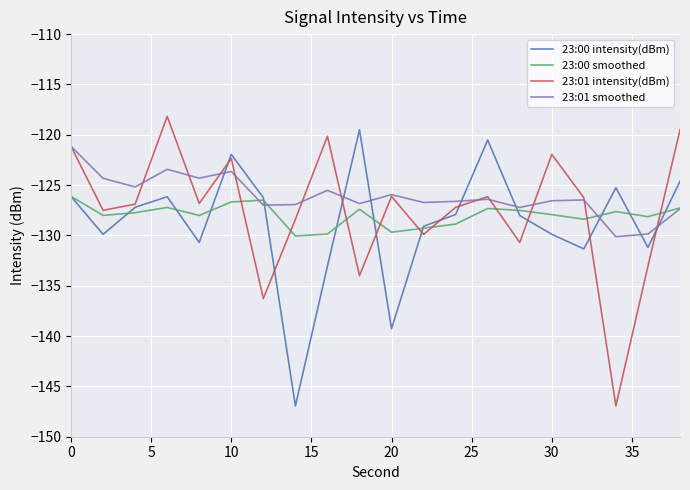

Which series ends up on top after the final intersection of 23:01 intensity(dBm) and 23:01 smoothed?

23:01 intensity(dBm)